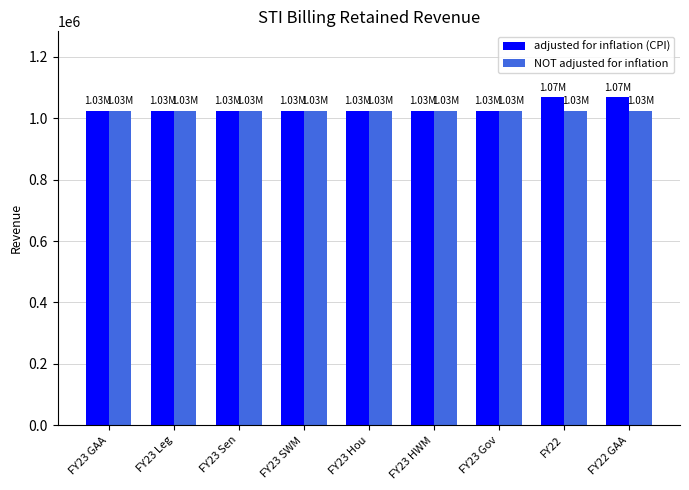

Which series has the widest spread of values?

adjusted for inflation (CPI)